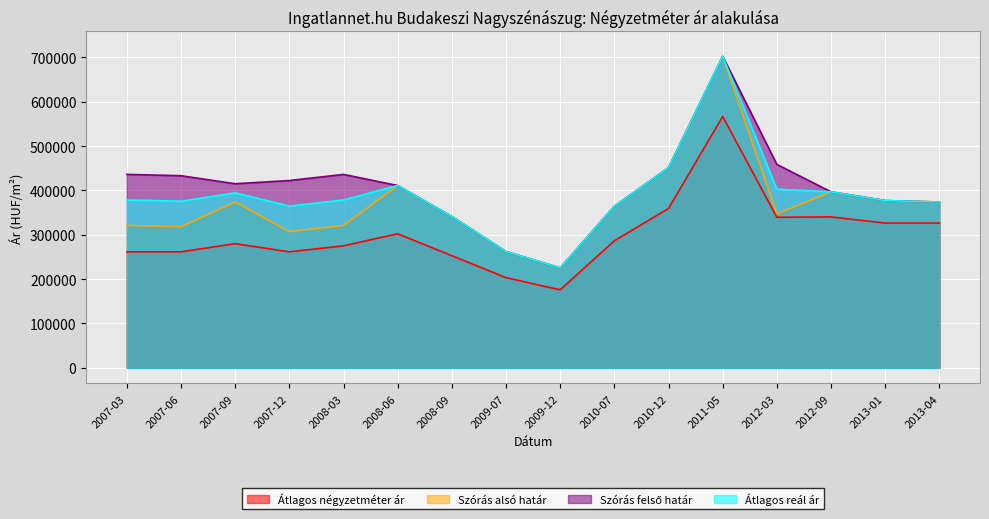

What is the sum of all Szórás alsó határ values?

5893135